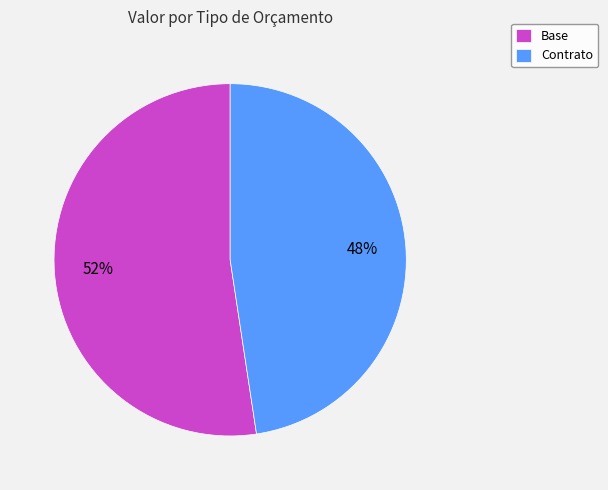

Which slice is the largest?

Base